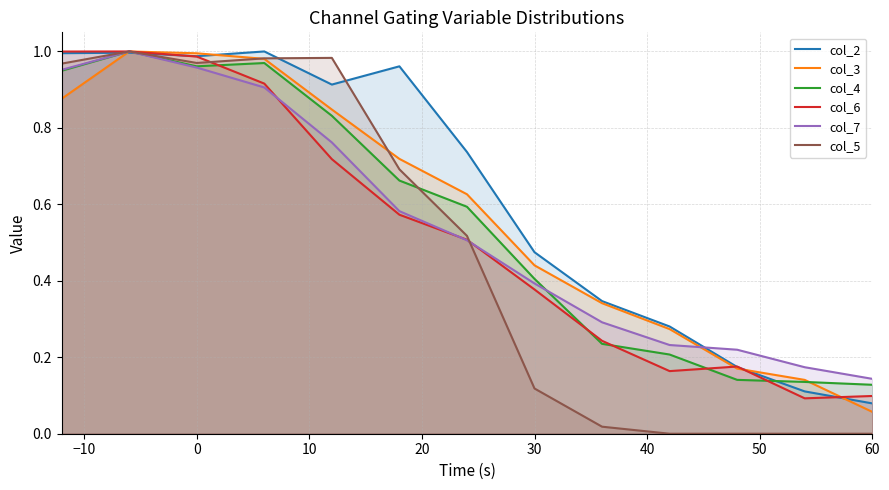

How many intersections are there between col_2 and col_7?

3